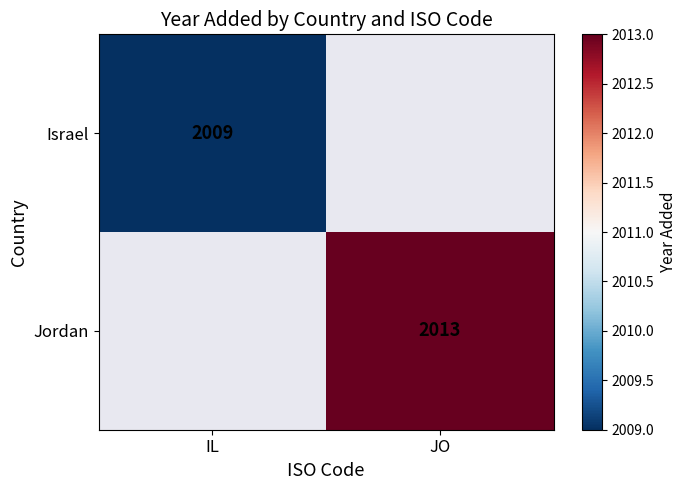

The Israel series shows 3276 at IL. True or false?

False